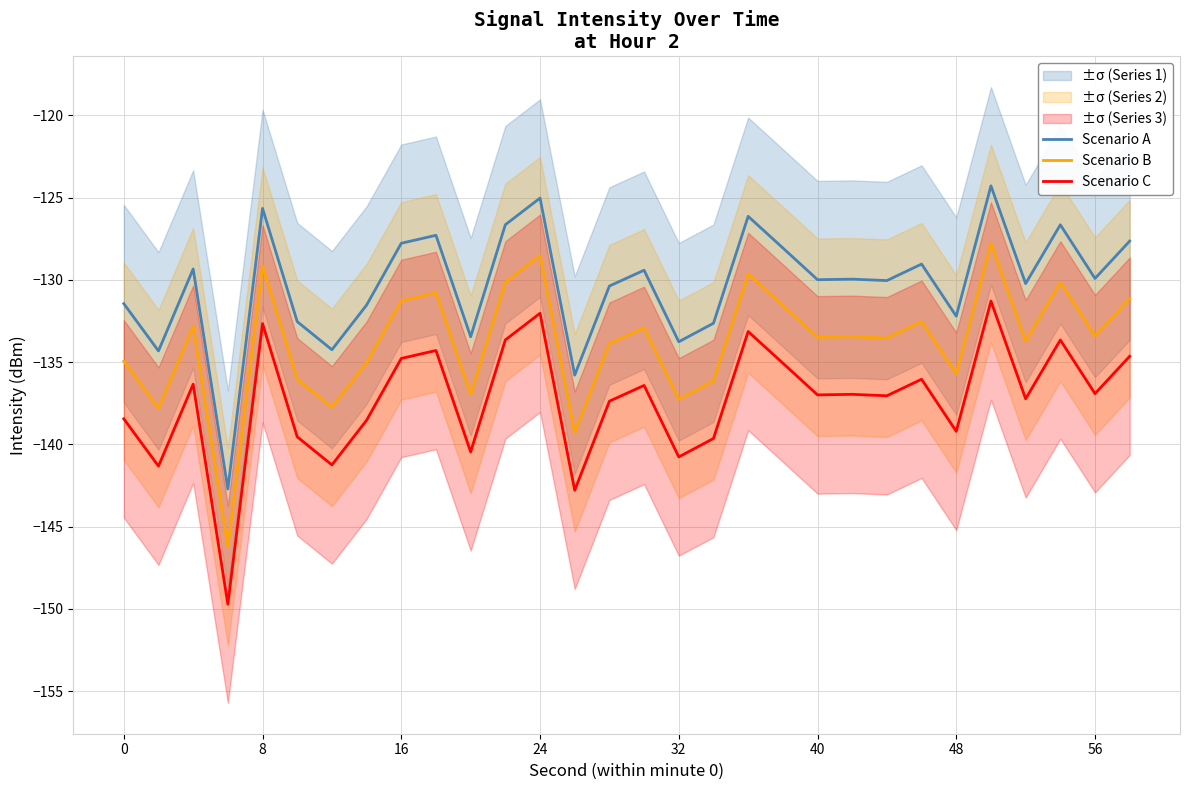

What is the highest value of the Scenario B series?

-127.8